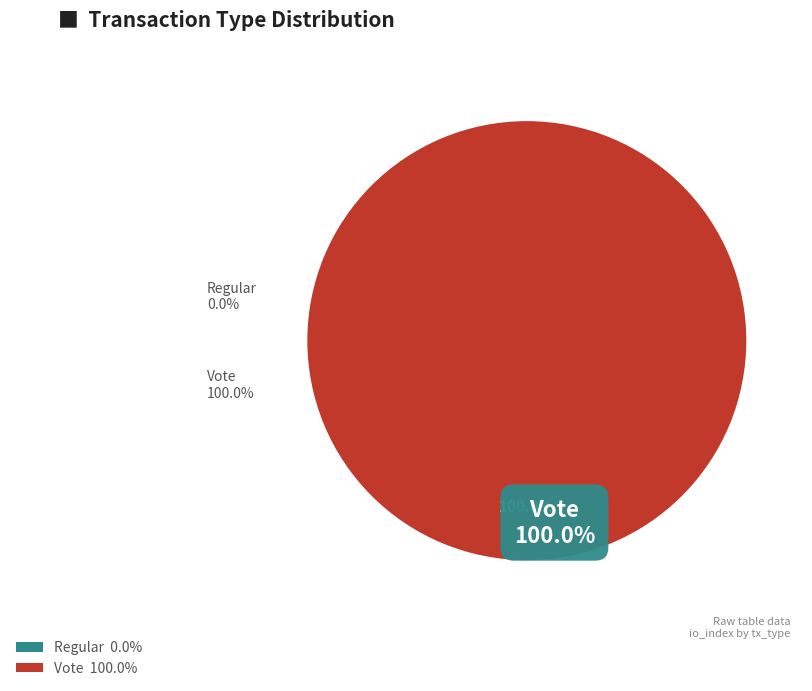

To the nearest percent, what percentage of the pie is Vote?

100%